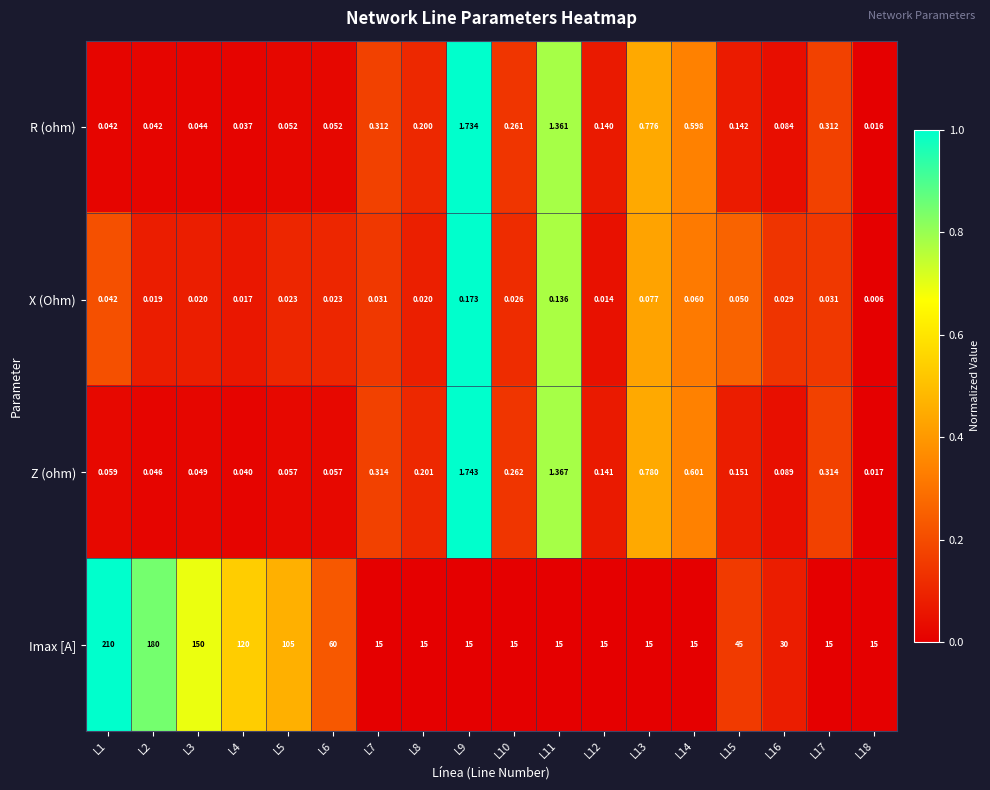

At how many categories does at least one series exceed 0?

18